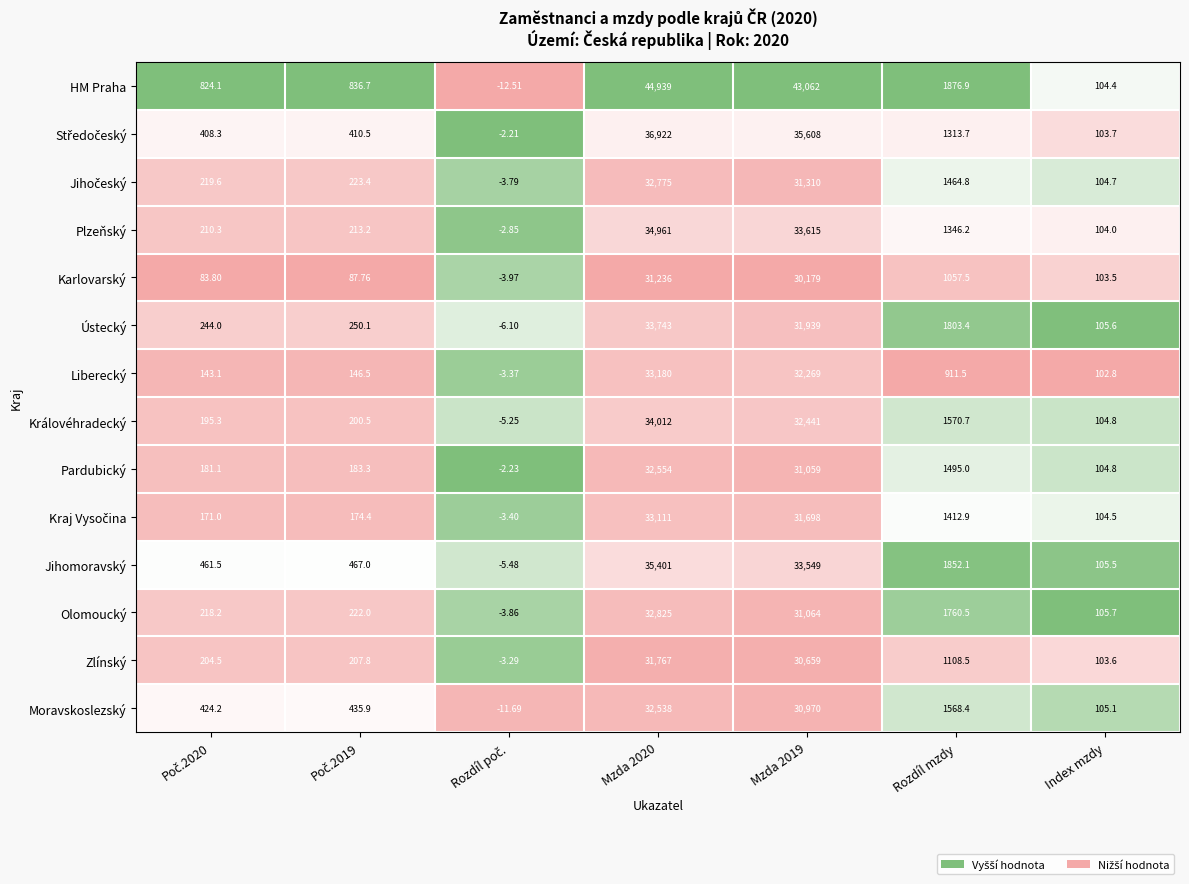

Which category has the highest value across all series?

Mzda 2020